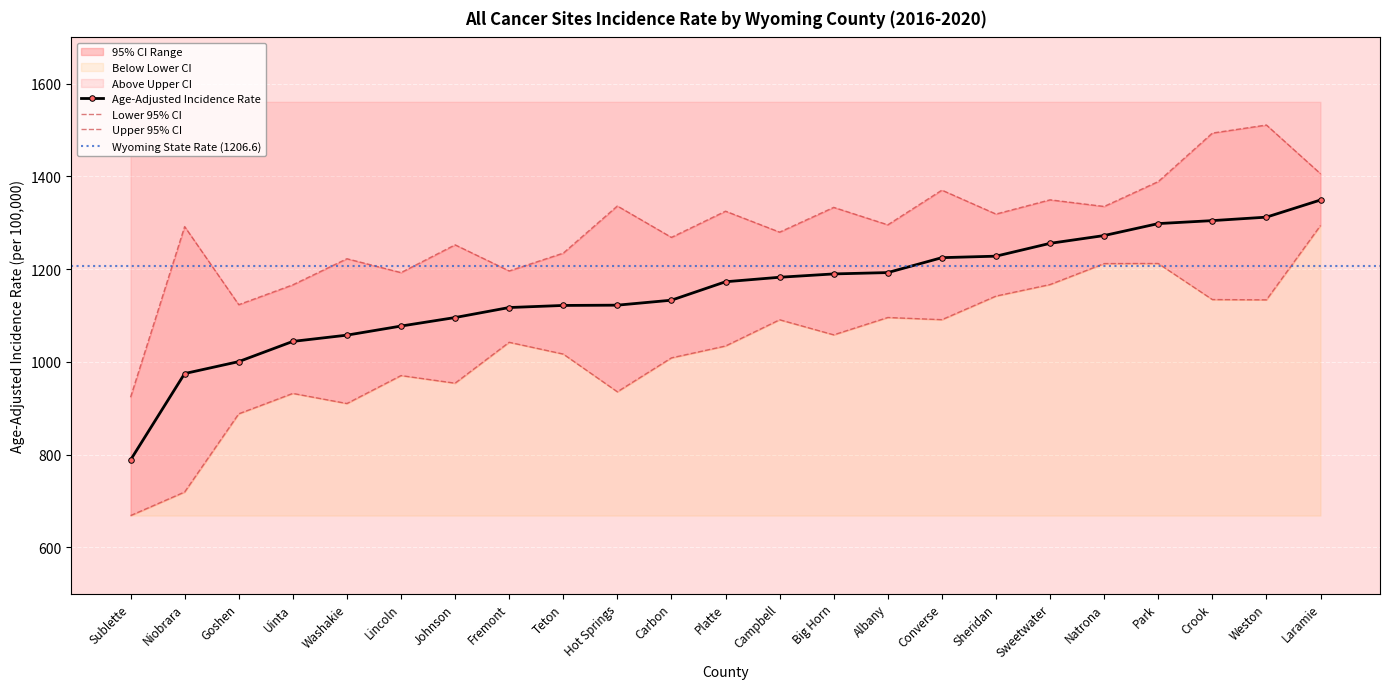

Which series changed the most between Johnson and Platte?

Lower 95% CI